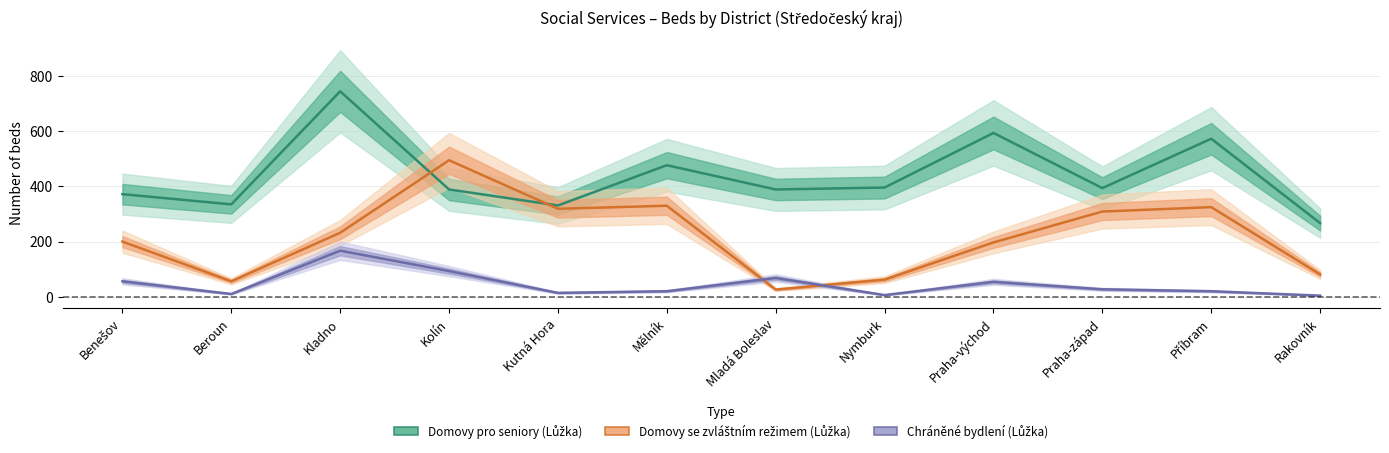

At how many categories does at least one series exceed 541?

3